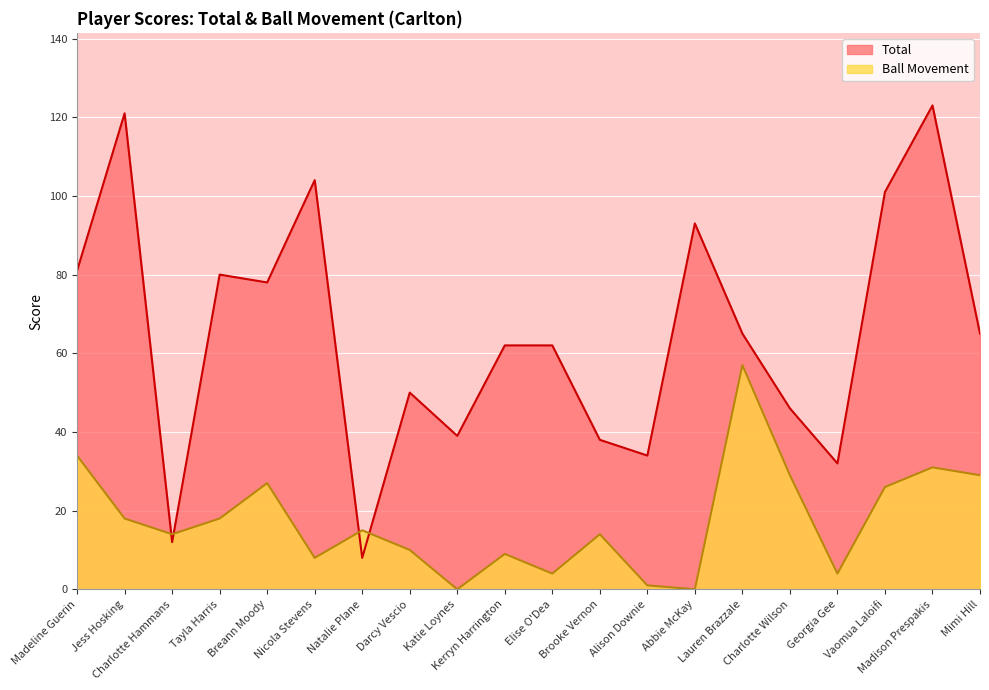

What is the maximum value shown in the chart?

123